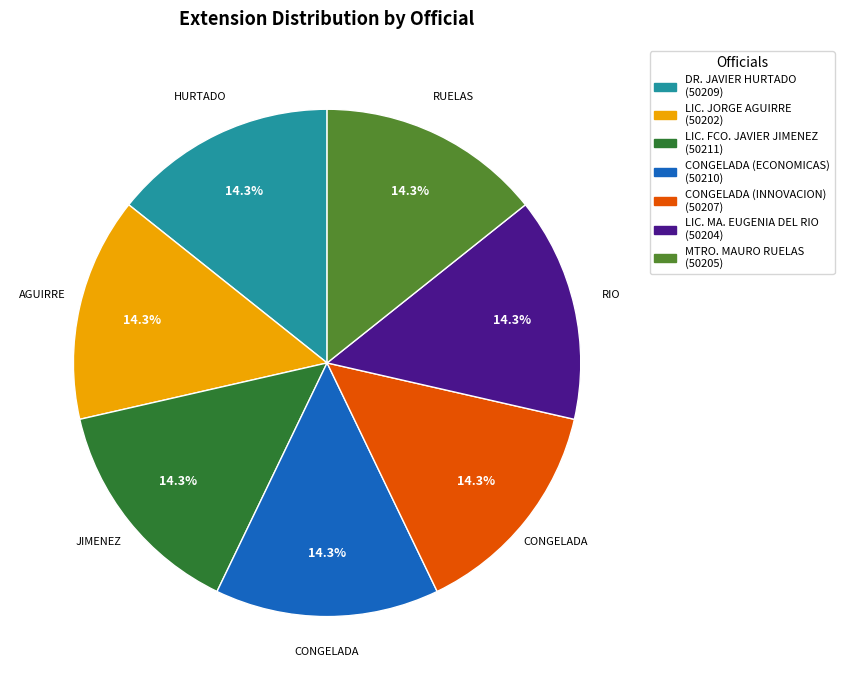

Is there a majority slice in this chart?

No